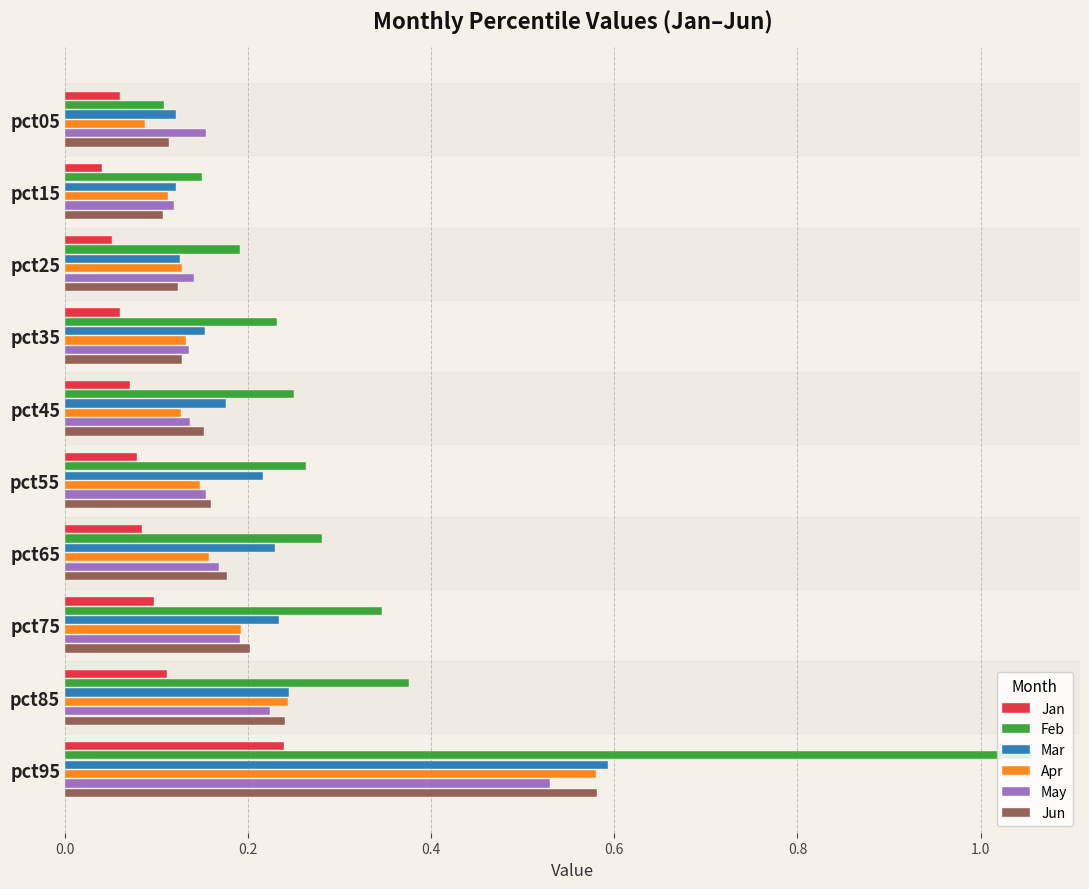

At which category is the sum across all series the highest?

pct95